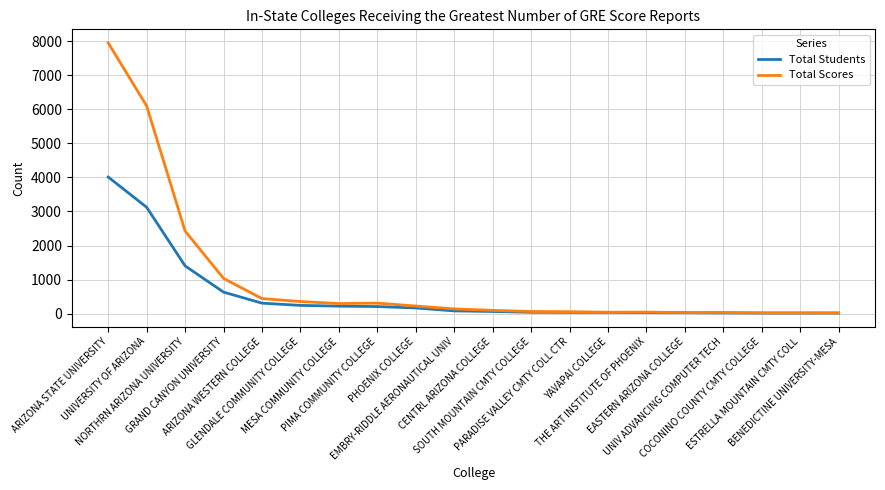

Which series has the widest spread of values?

Total Scores